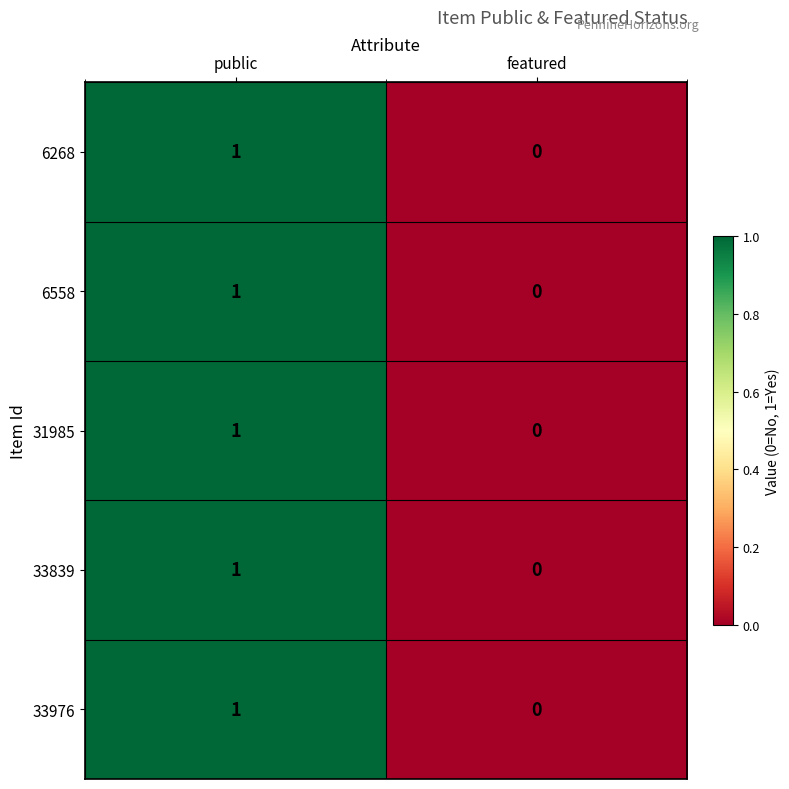

Reading left to right, transcribe all the data shown in this chart.

6268: public=1	featured=0
6558: public=1	featured=0
31985: public=1	featured=0
33839: public=1	featured=0
33976: public=1	featured=0